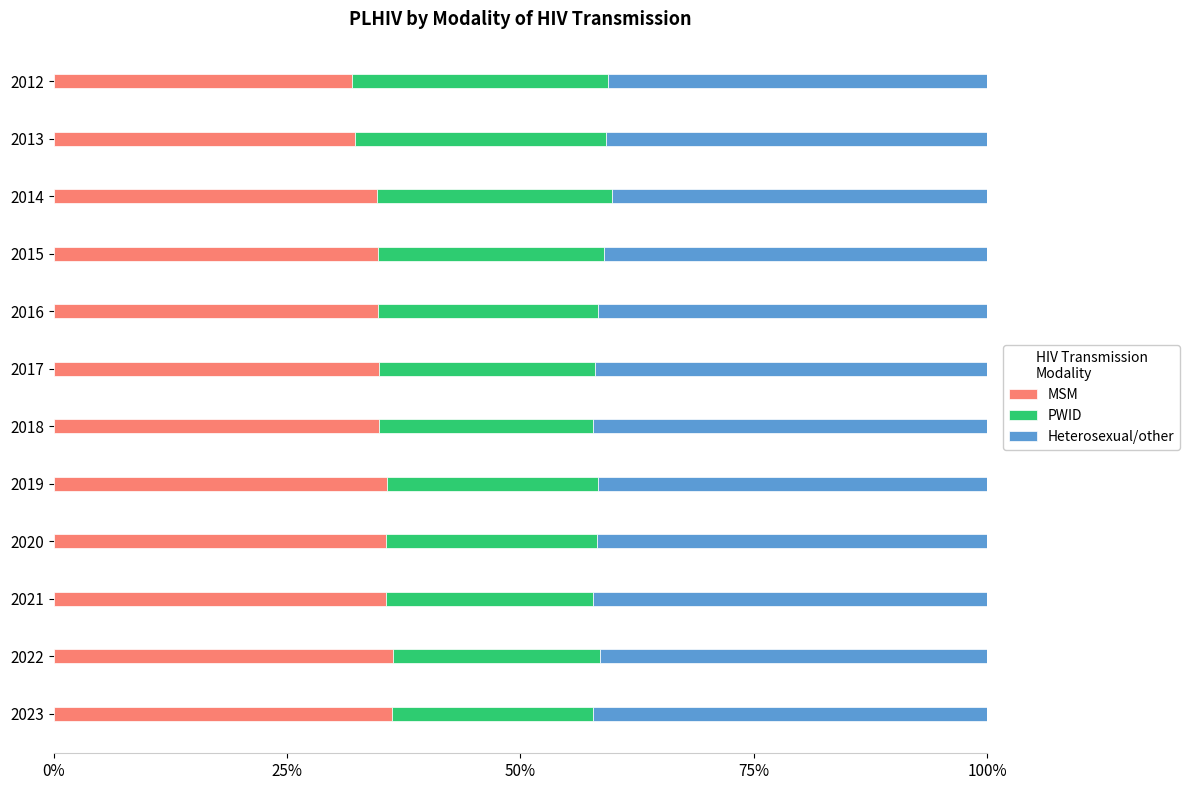

How many data points in MSM are less than 34?

2